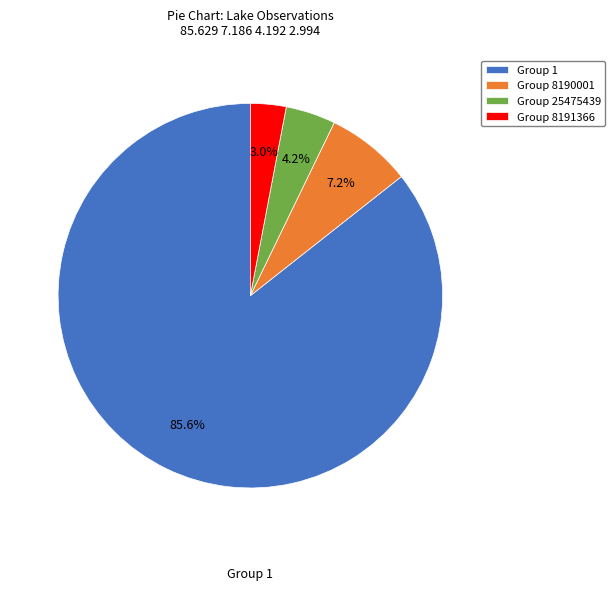

Which category has the biggest portion of the pie?

Group 1